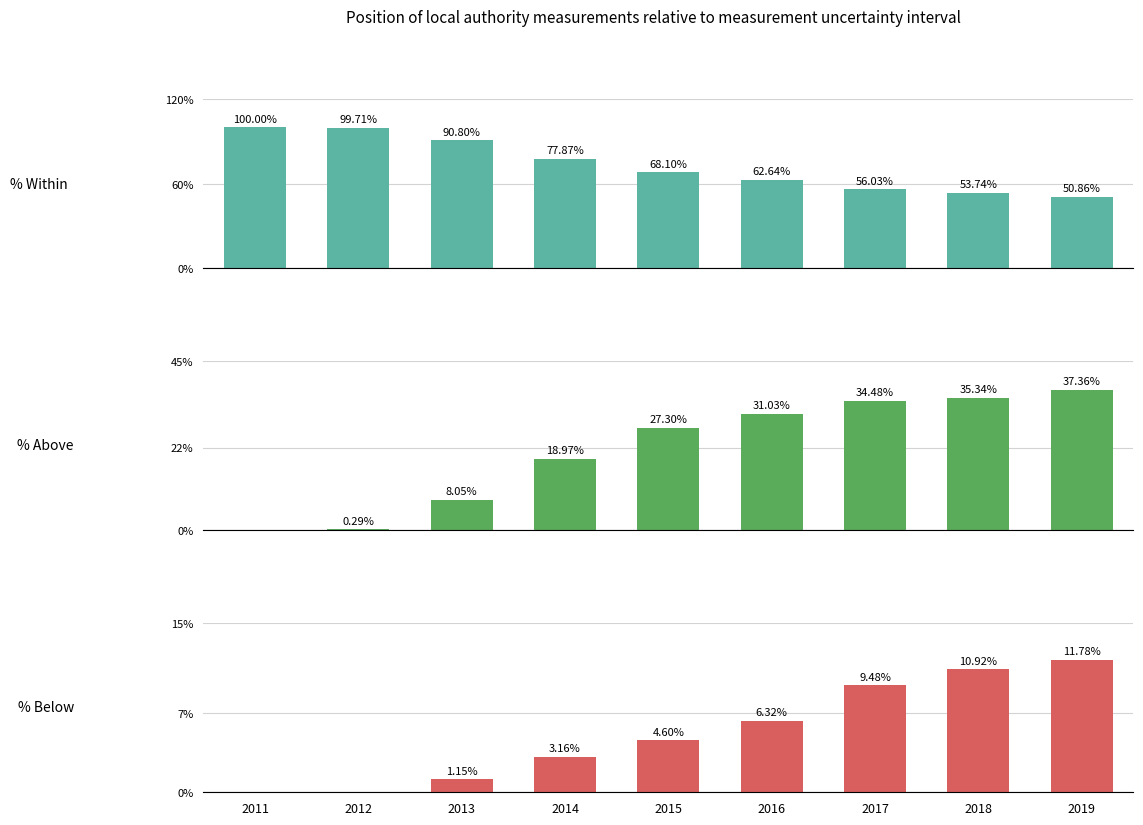

What is the value of the % Below bar at the 7th from the left?

9.5